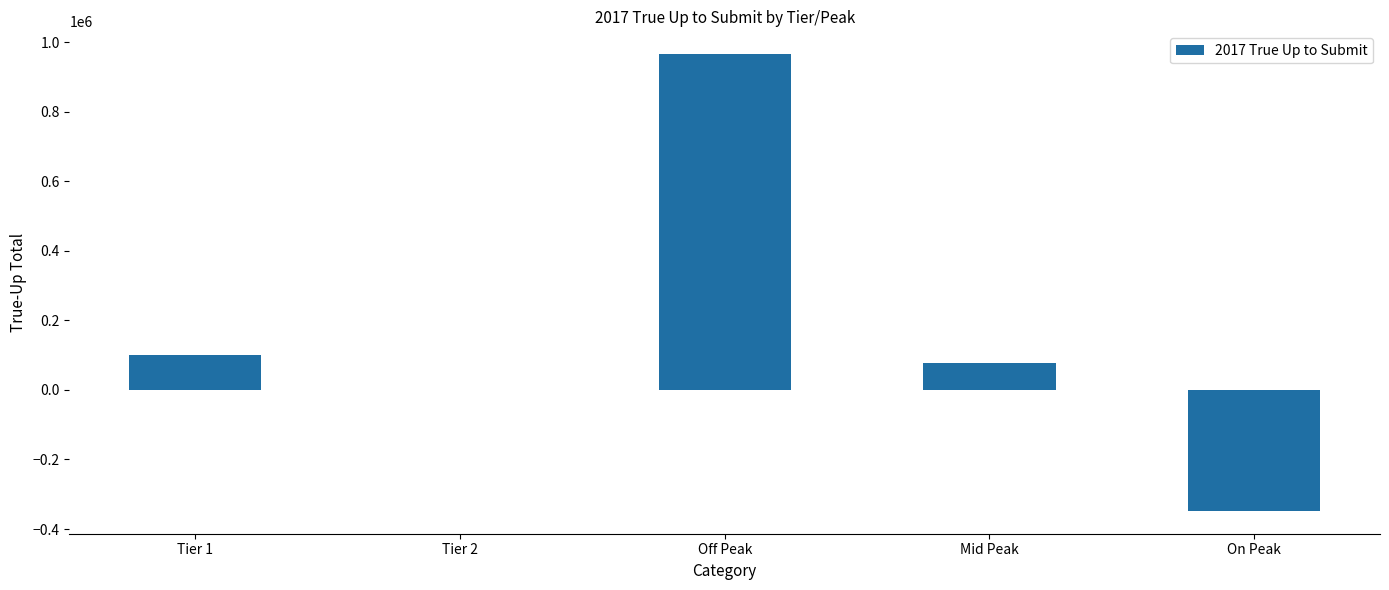

Reading right to left, transcribe all the data shown in this chart.

-347854.4	76866.8	966122.3	-297.8	99542.2